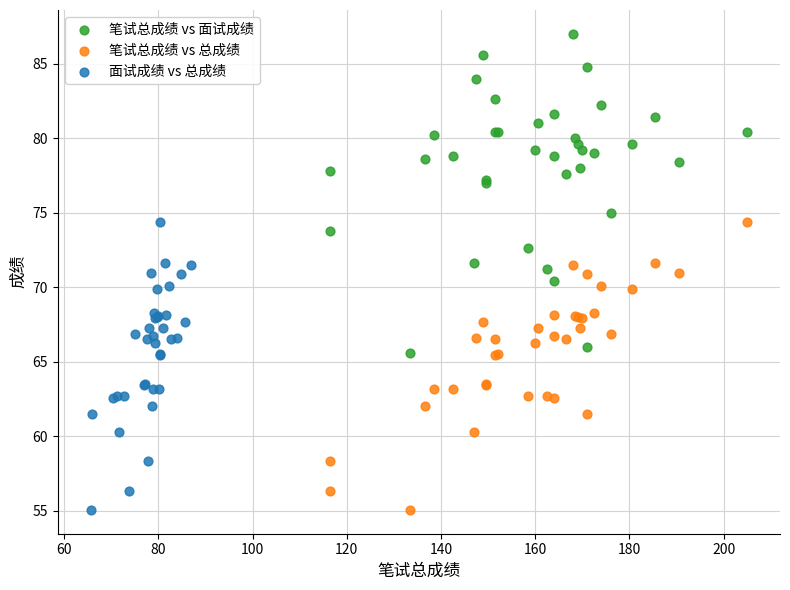

Which series has the widest spread of Y values?

笔试总成绩 vs 面试成绩